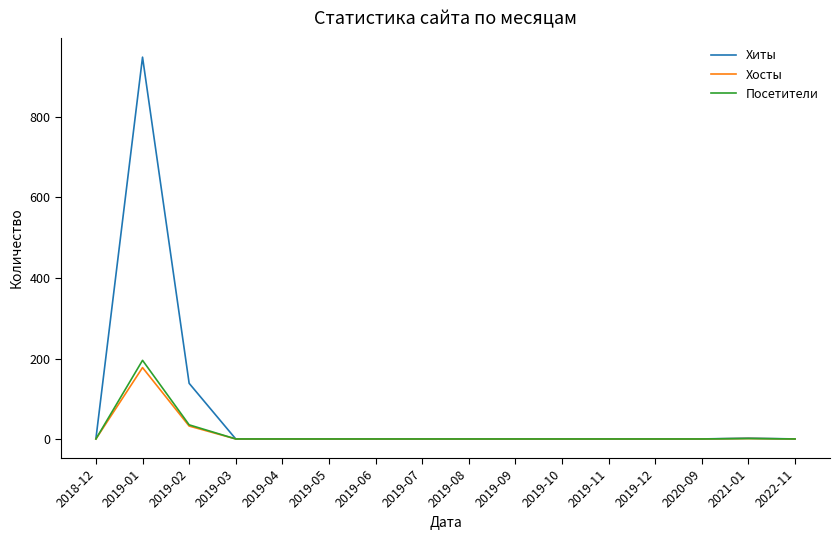

The value of Хосты at 2021-01 is 2. True or false?

True